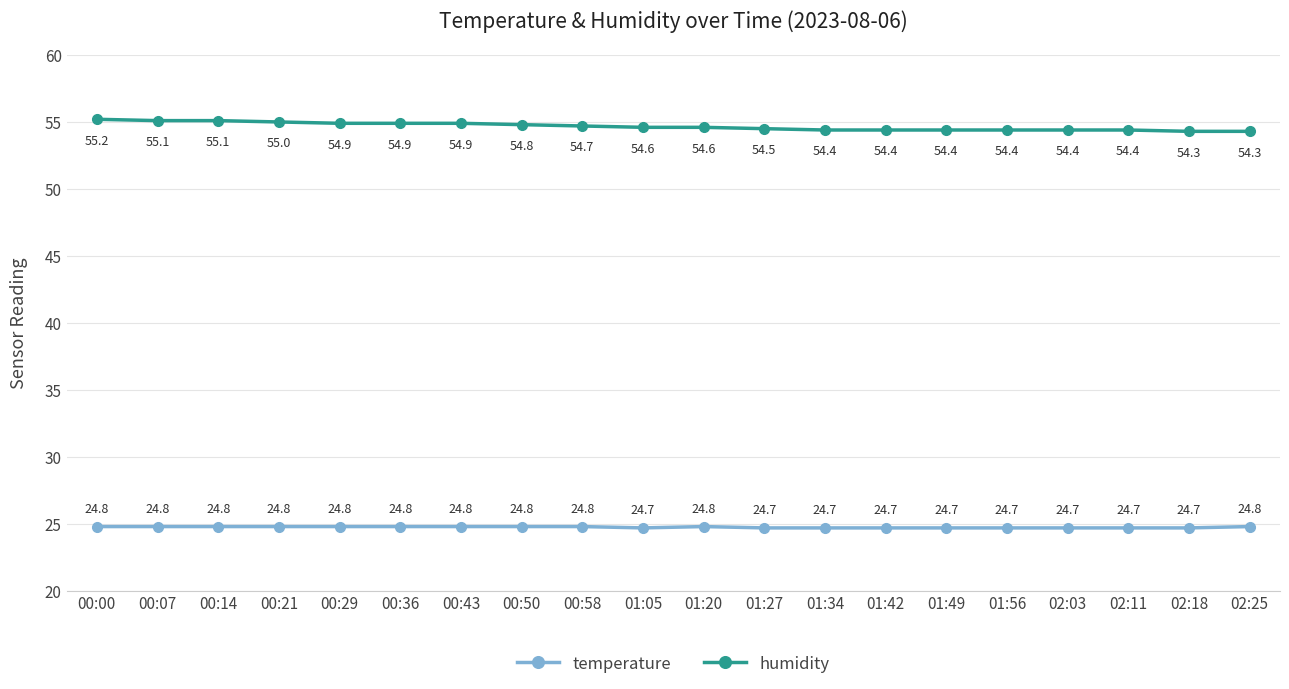

Reading left to right, transcribe all the data shown in this chart.

temperature: 00:00=24.8	00:07=24.8	00:14=24.8	00:21=24.8	00:29=24.8	00:36=24.8	00:43=24.8	00:50=24.8	00:58=24.8	01:05=24.7	01:20=24.8	01:27=24.7	01:34=24.7	01:42=24.7	01:49=24.7	01:56=24.7	02:03=24.7	02:11=24.7	02:18=24.7	02:25=24.8
humidity: 00:00=55.2	00:07=55.1	00:14=55.1	00:21=55.0	00:29=54.9	00:36=54.9	00:43=54.9	00:50=54.8	00:58=54.7	01:05=54.6	01:20=54.6	01:27=54.5	01:34=54.4	01:42=54.4	01:49=54.4	01:56=54.4	02:03=54.4	02:11=54.4	02:18=54.3	02:25=54.3